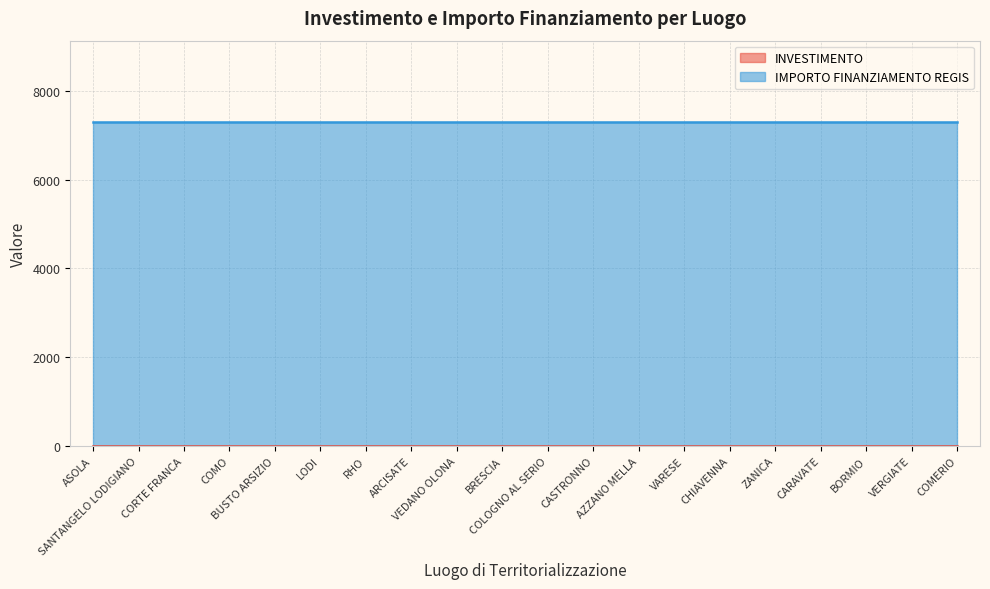

How many lines are shown in the chart?

2